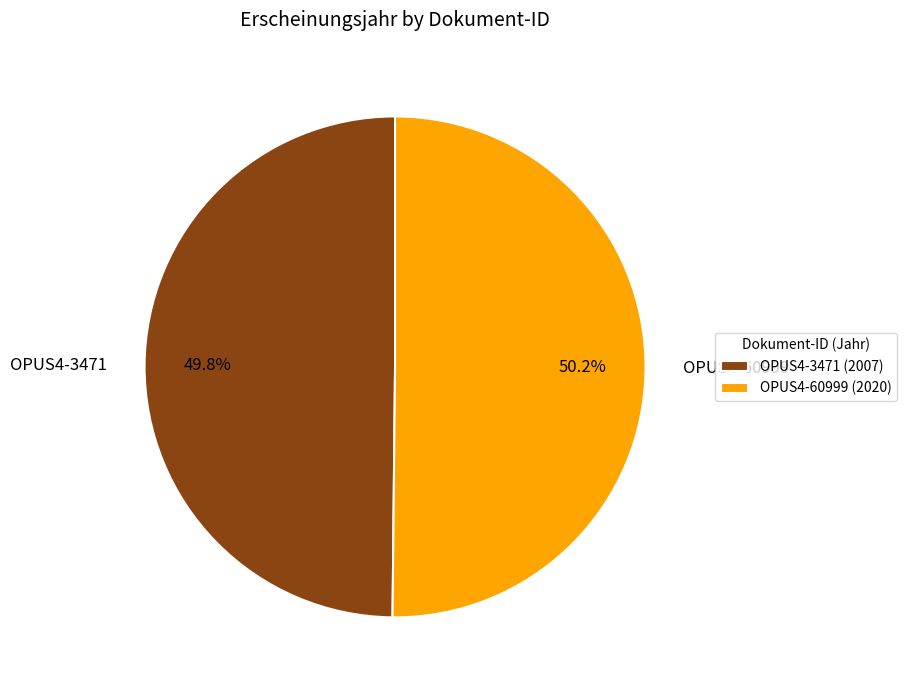

To the nearest percent, what is the average slice percentage?

50%